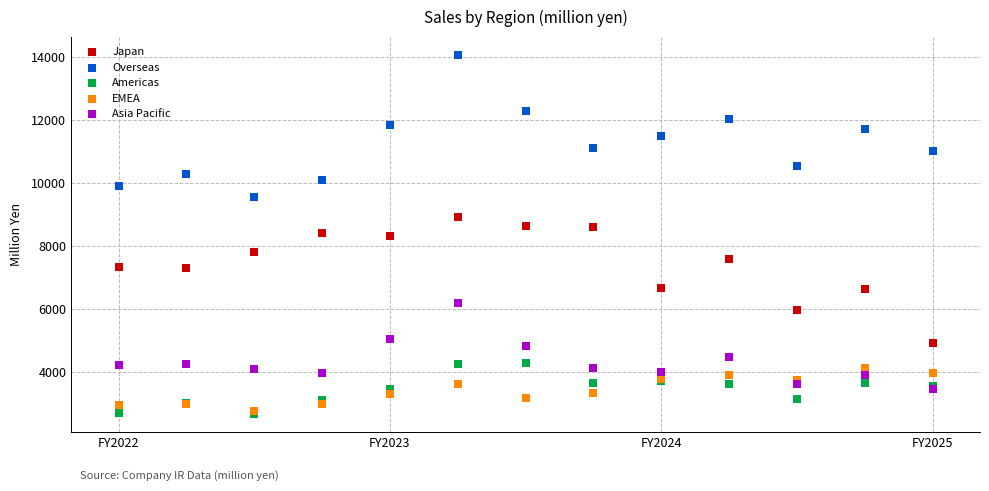

Which series has the widest spread of Y values?

Overseas